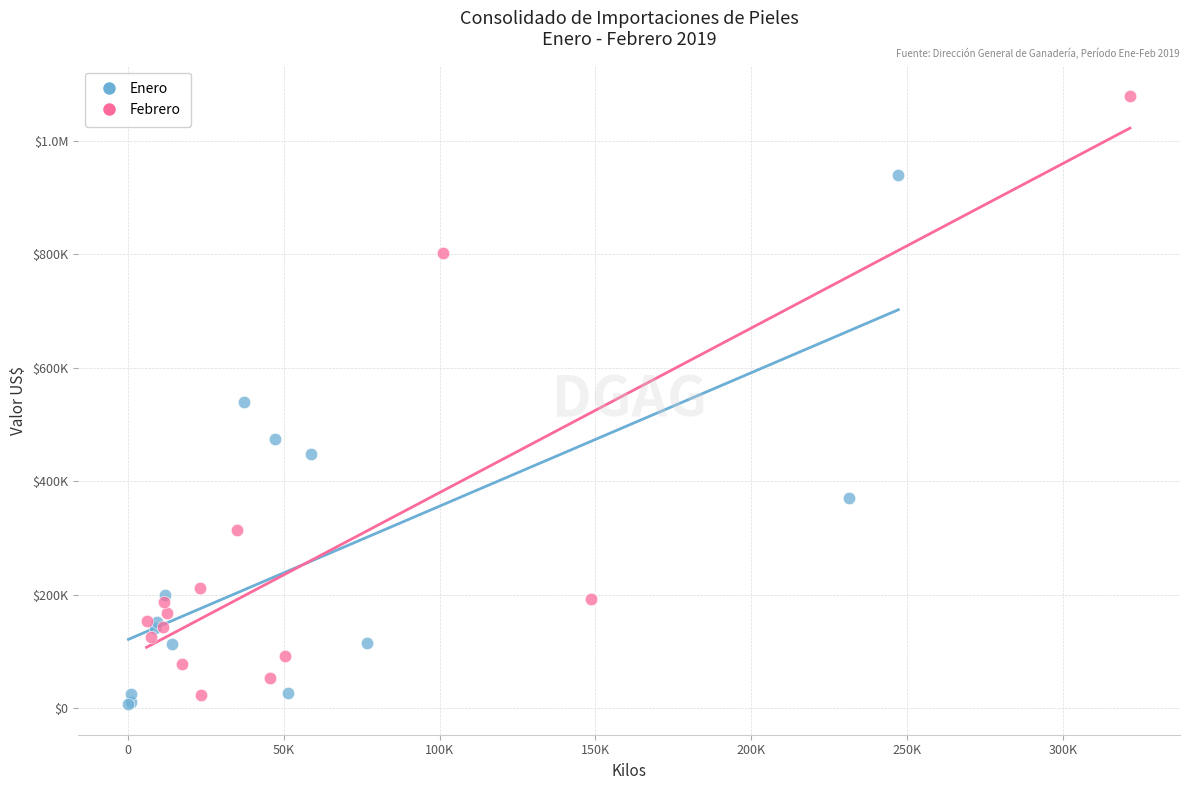

What are all the series names shown in the legend?

Enero, Febrero